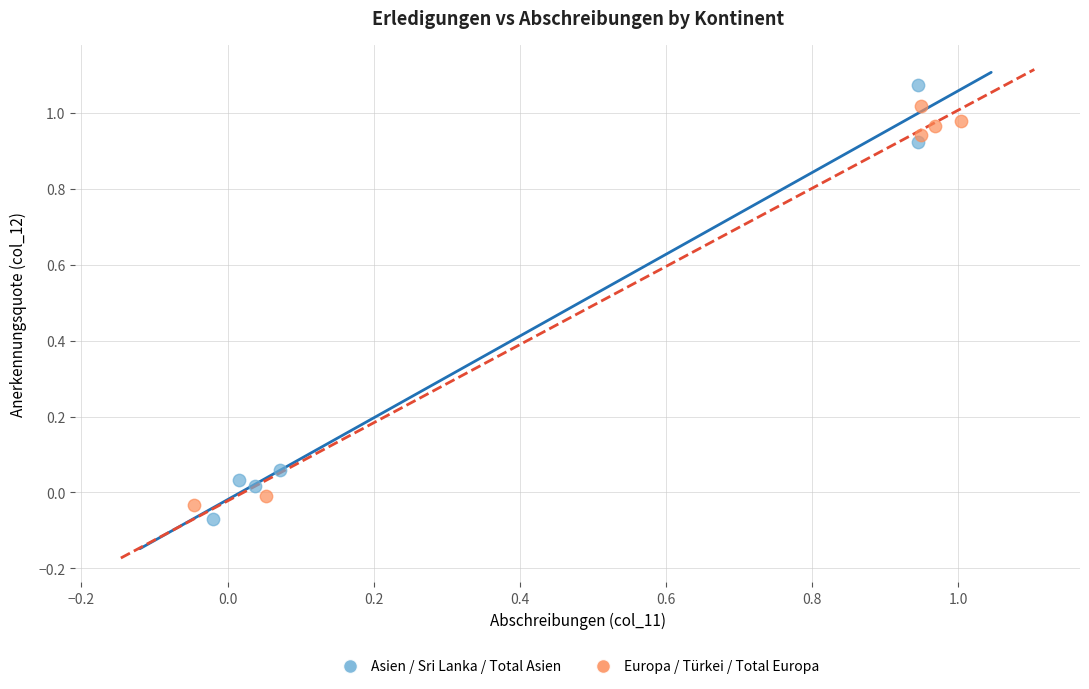

Which series reaches the maximum Y coordinate?

Asien / Sri Lanka / Total Asien